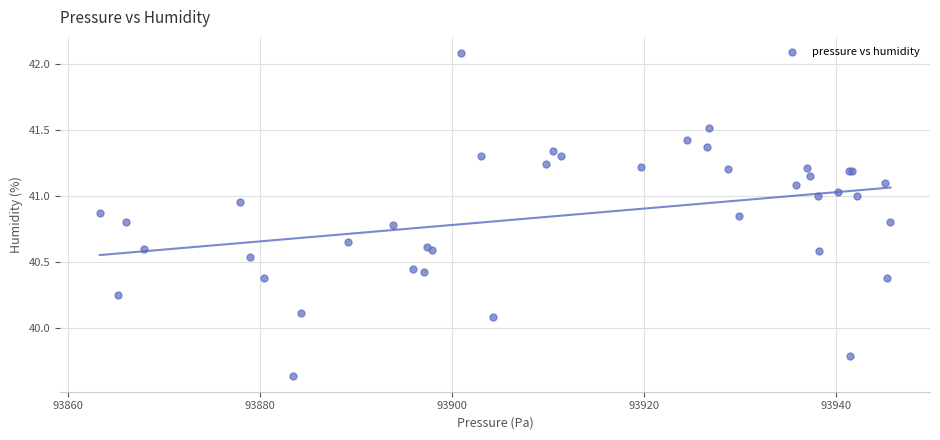

What Y value in the scatter plot is closest to 40?

40.1